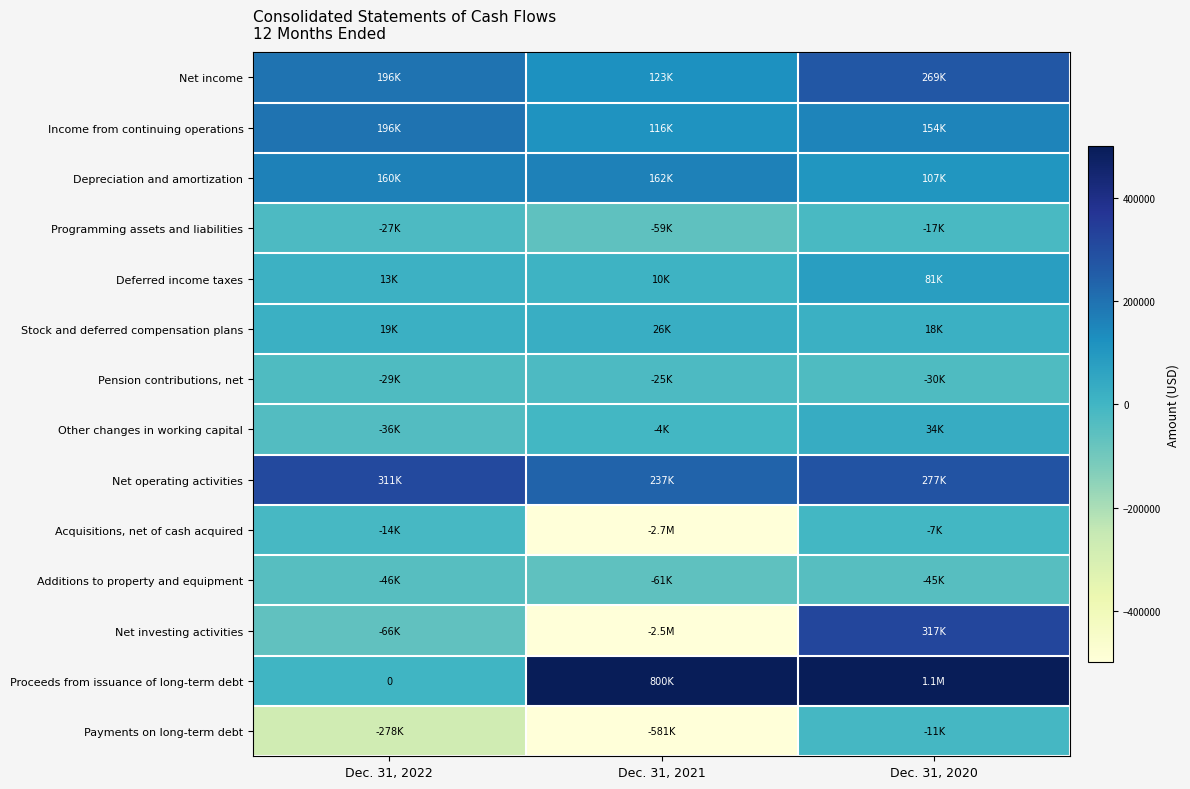

Which series changed the most between Dec. 31, 2022 and Dec. 31, 2020?

Proceeds from issuance of long-term debt